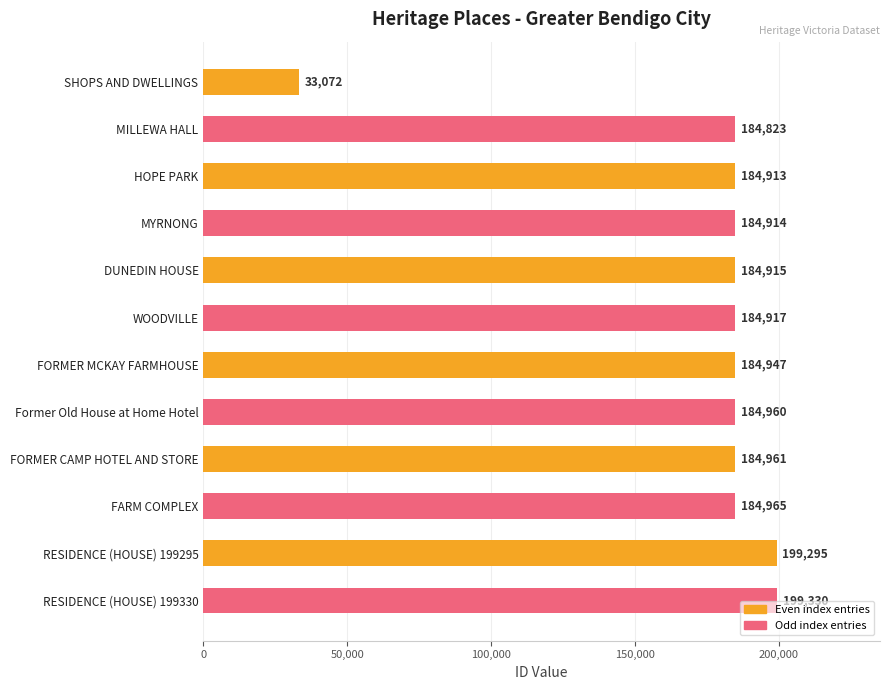

List the labels in order of value, smallest first.

SHOPS AND DWELLINGS, MILLEWA HALL, HOPE PARK, MYRNONG, DUNEDIN HOUSE, WOODVILLE, FORMER MCKAY FARMHOUSE, Former Old House at Home Hotel, FORMER CAMP HOTEL AND STORE, FARM COMPLEX, RESIDENCE (HOUSE) 199295, RESIDENCE (HOUSE) 199330